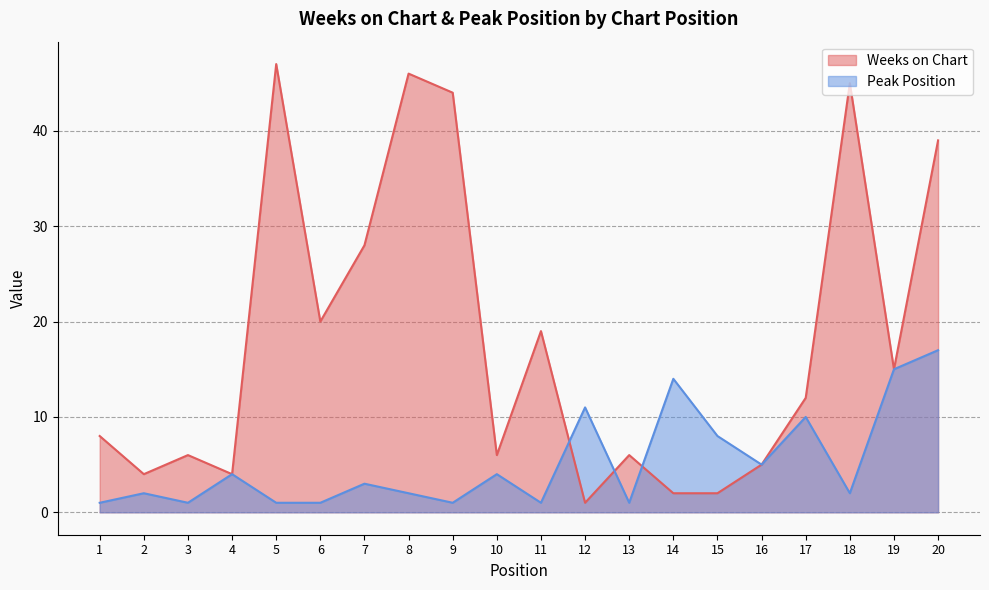

What is the maximum value for Peak Position?

17